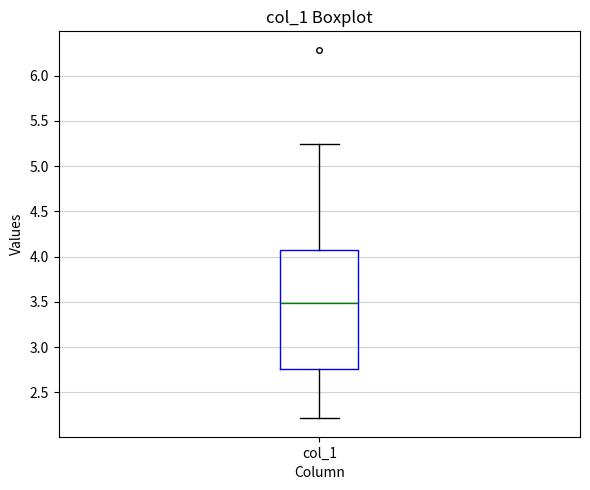

Where does the upper whisker of the box for col_1 end on the y-axis? The values are not printed on the chart, so give them approximately, as read against the axis.

5.25